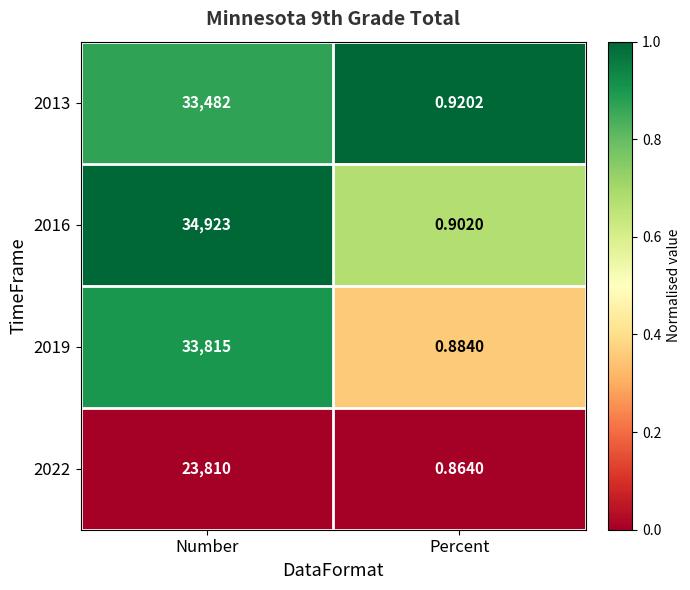

At which category is the sum across all series the highest?

Number